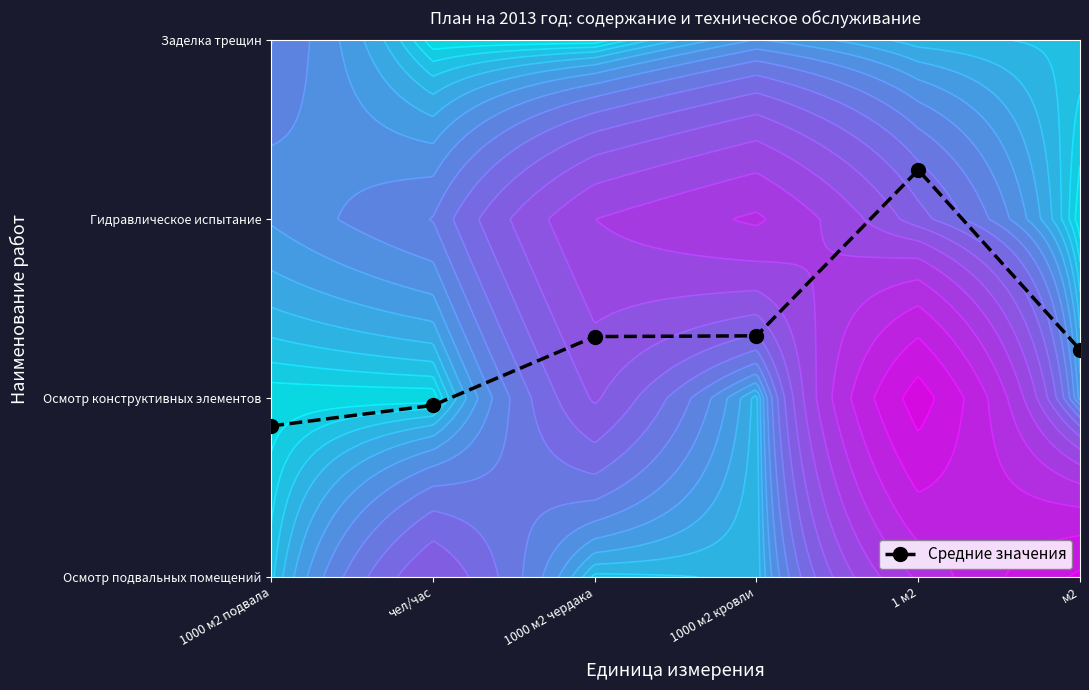

What is the average value?

1.3